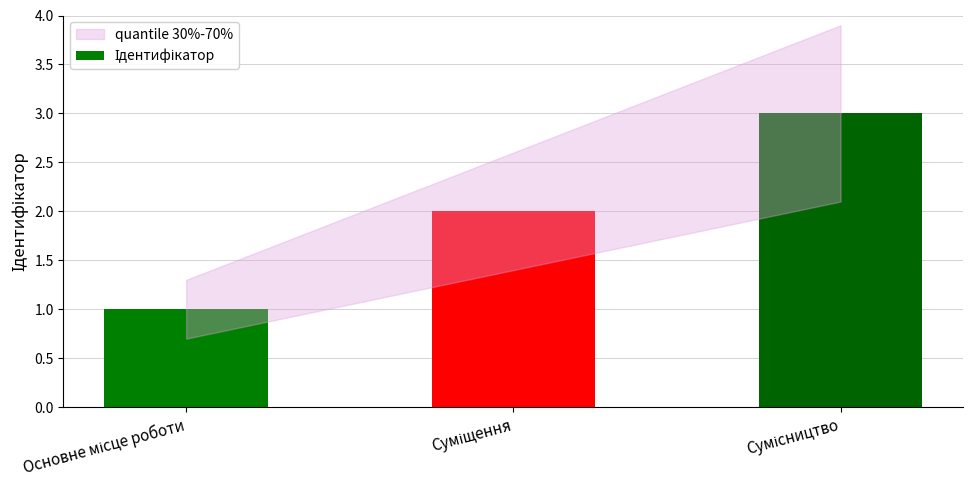

What is the maximum value shown in the chart?

3